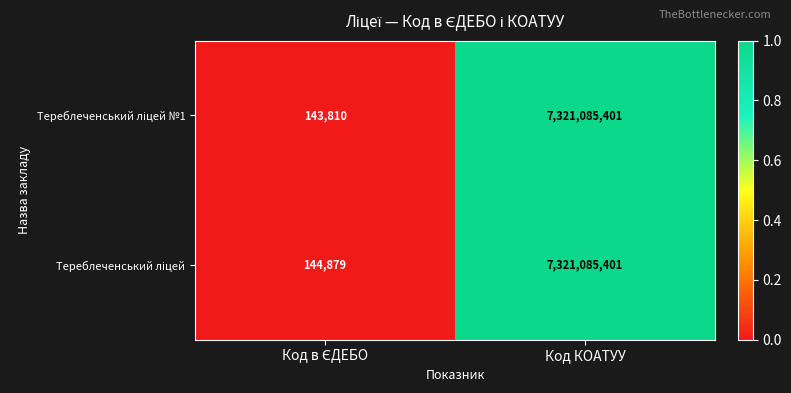

At which category is the sum across all series the highest?

Код КОАТУУ